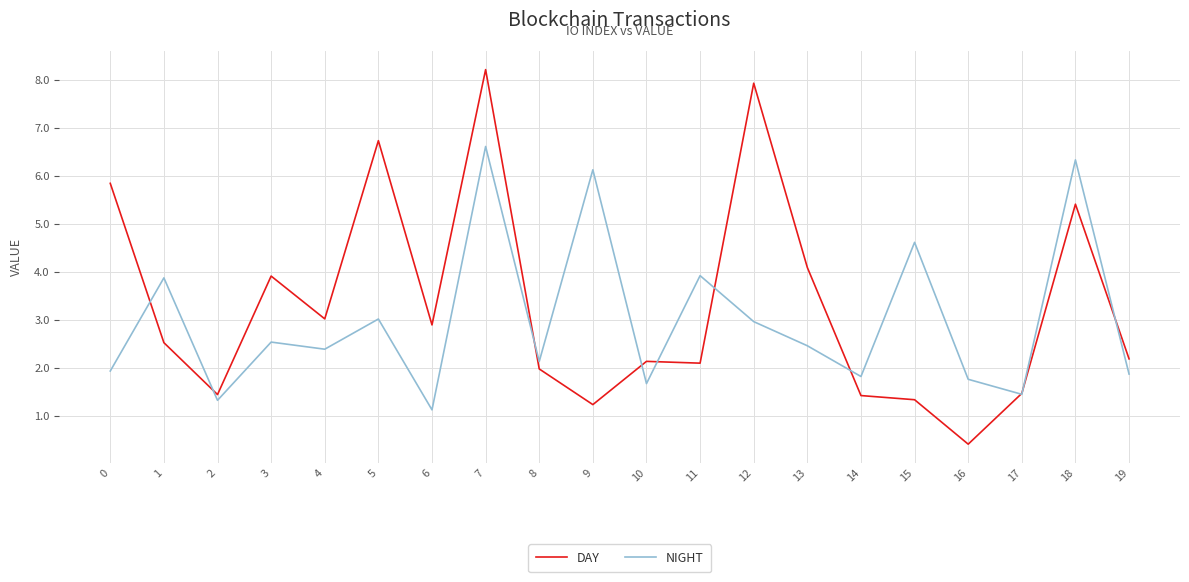

The value of NIGHT at 13 is 4.1. True or false?

False